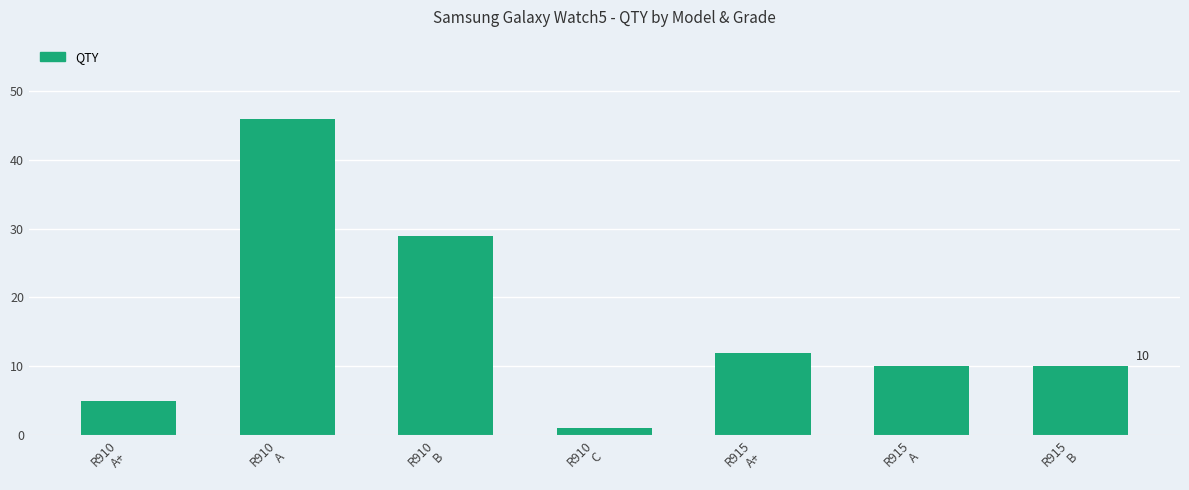

Are the bars horizontal?

No